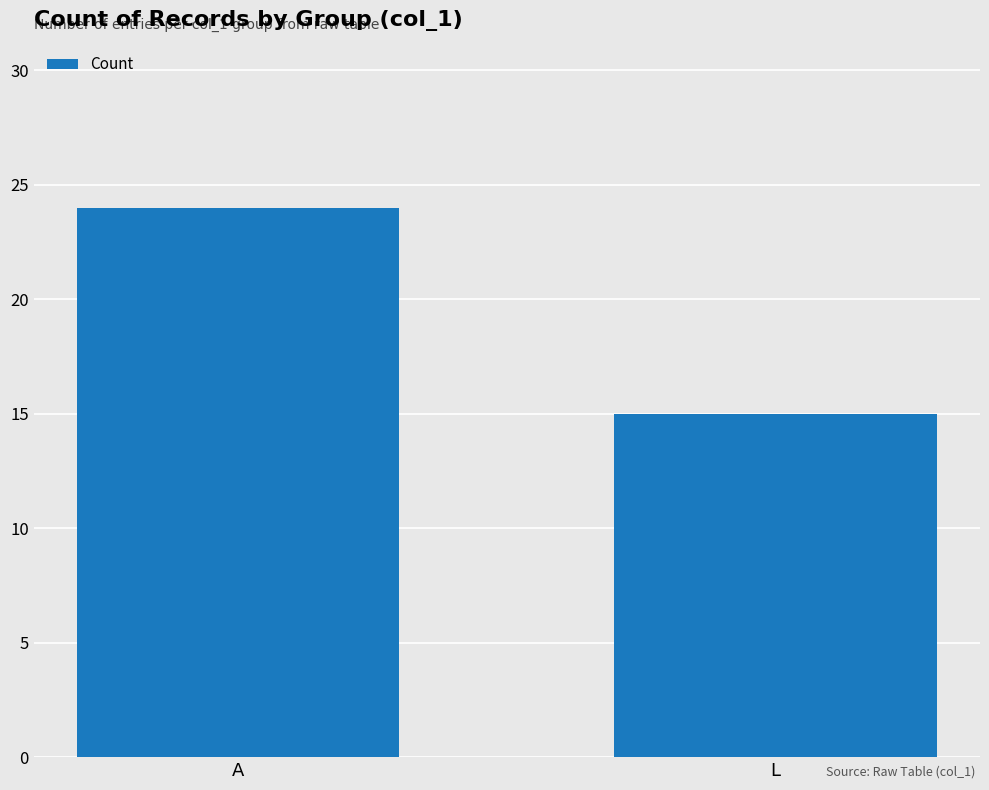

Rank the categories by value from highest to lowest.

A, L